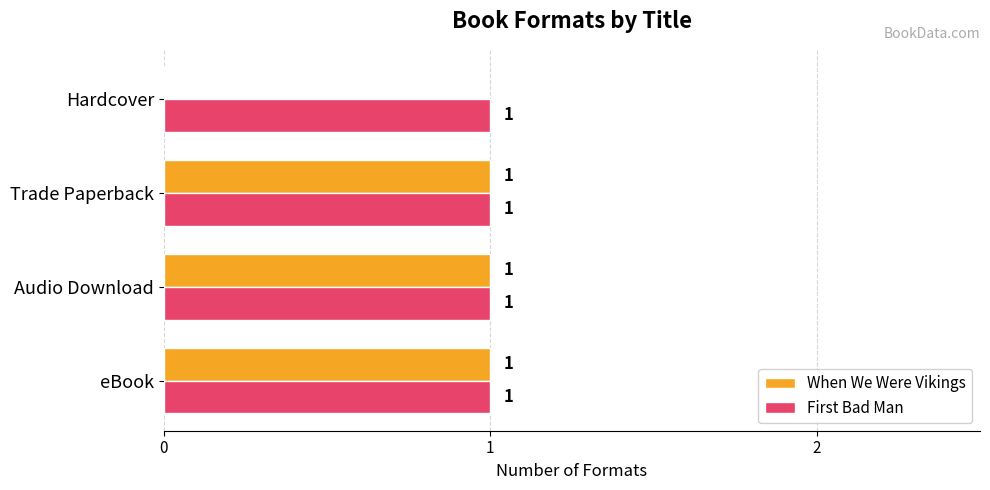

Which series has the largest total across all categories?

First Bad Man